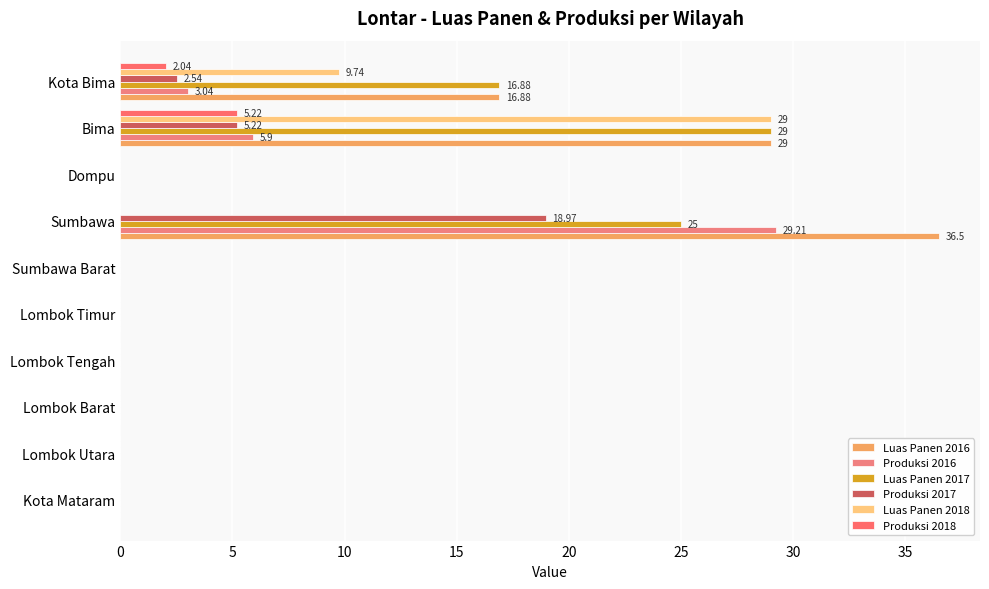

How many distinct data groups are displayed?

6